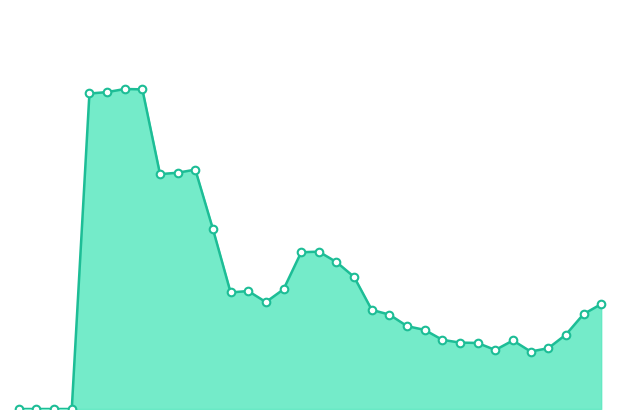

Is this an area chart (filled region under the line)?

Yes